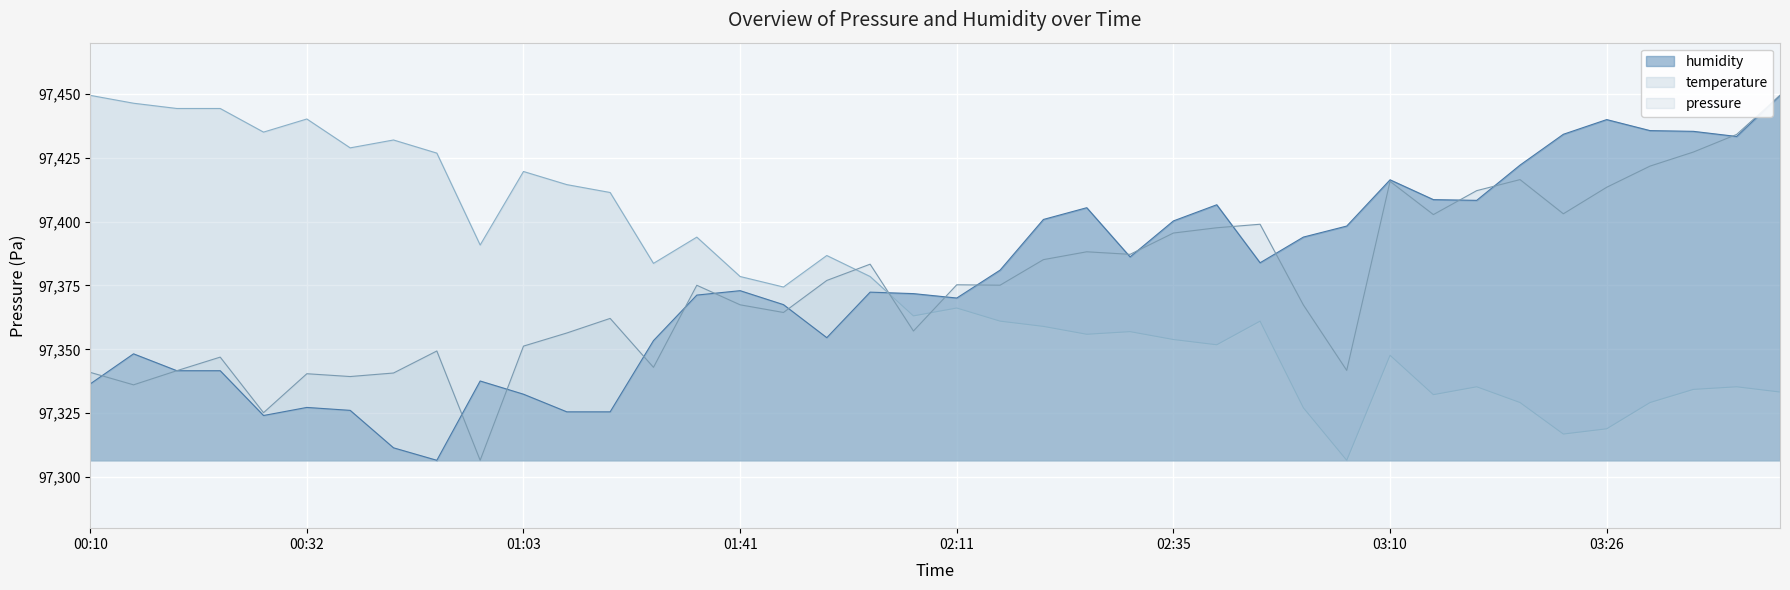

What is the difference between the highest and lowest values at 00:18?

102.6